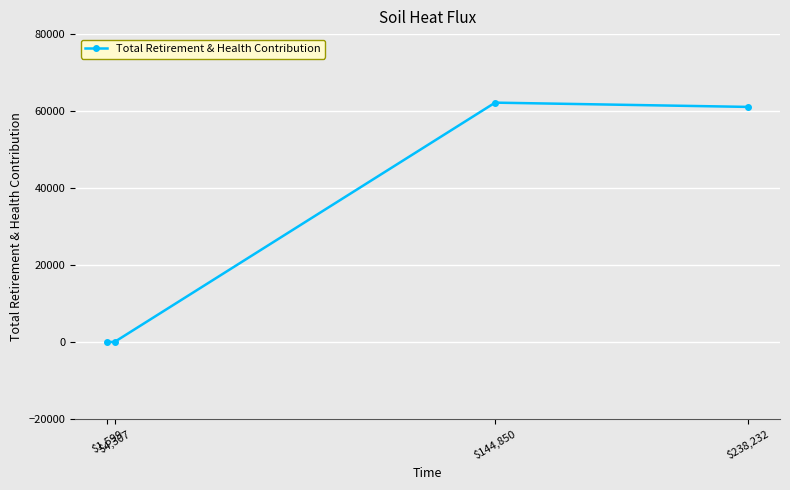

At which label does the data first exceed 61082?

$144,850